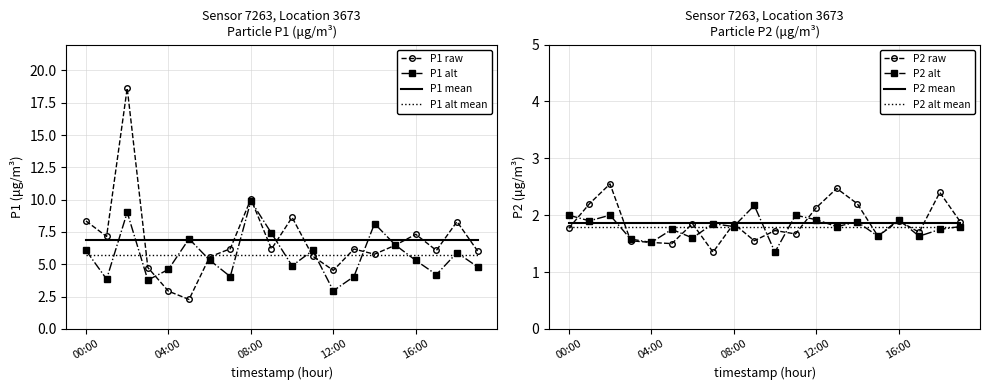

Reading left to right, extract all data points from this chart.

P1: 8.3	7.2	18.6	4.8	2.9	2.3	5.6	6.2	10.1	6.2	8.6	5.6	4.5	6.2	5.8	6.5	7.3	6.1	8.3	6.0
P2: 1.8	2.2	2.5	1.6	1.5	1.5	1.9	1.4	1.9	1.6	1.7	1.7	2.1	2.5	2.2	1.6	1.9	1.7	2.4	1.9
P1_smooth: 6.1	3.9	9.0	3.8	4.6	7.0	5.3	4.0	9.9	7.4	4.9	6.1	3.0	4.0	8.2	6.5	5.3	4.2	5.9	4.8
P2_smooth: 2.0	1.9	2.0	1.6	1.5	1.8	1.6	1.9	1.8	2.2	1.4	2.0	1.9	1.8	1.9	1.6	1.9	1.6	1.8	1.8